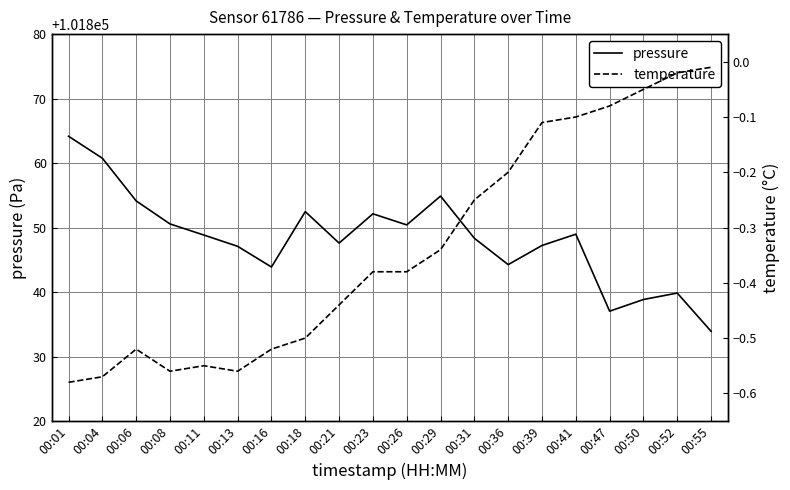

List the series in order of their peak value, highest first.

pressure, temperature